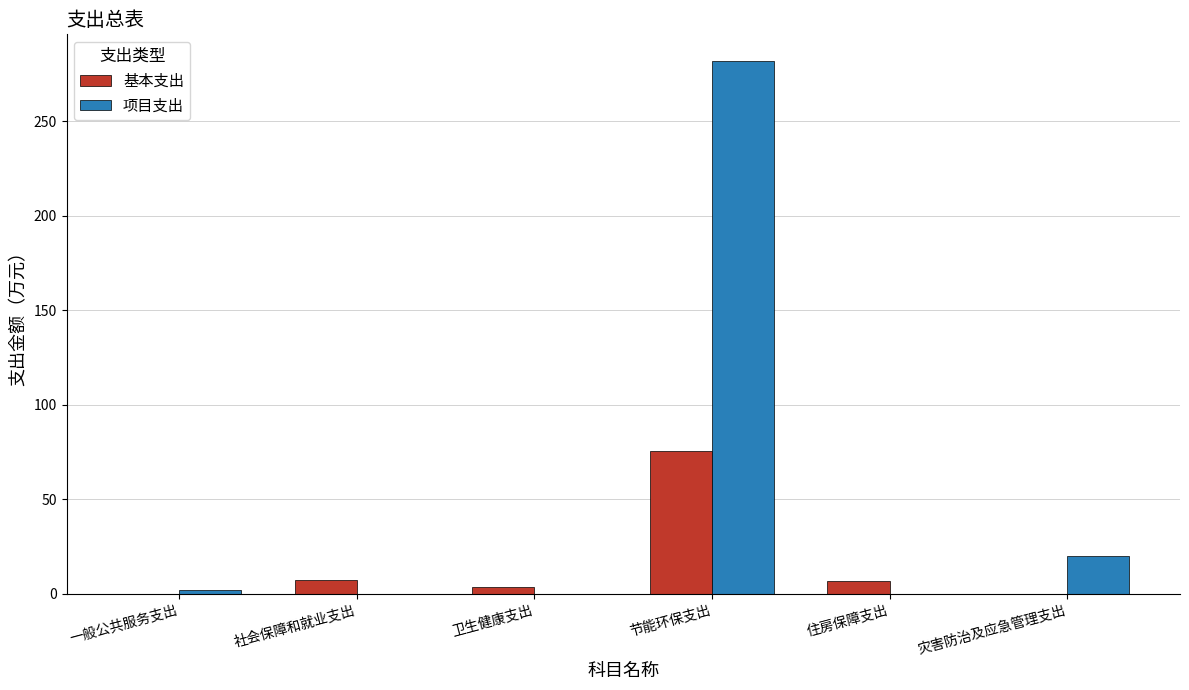

What is the maximum value for 项目支出?

282.0